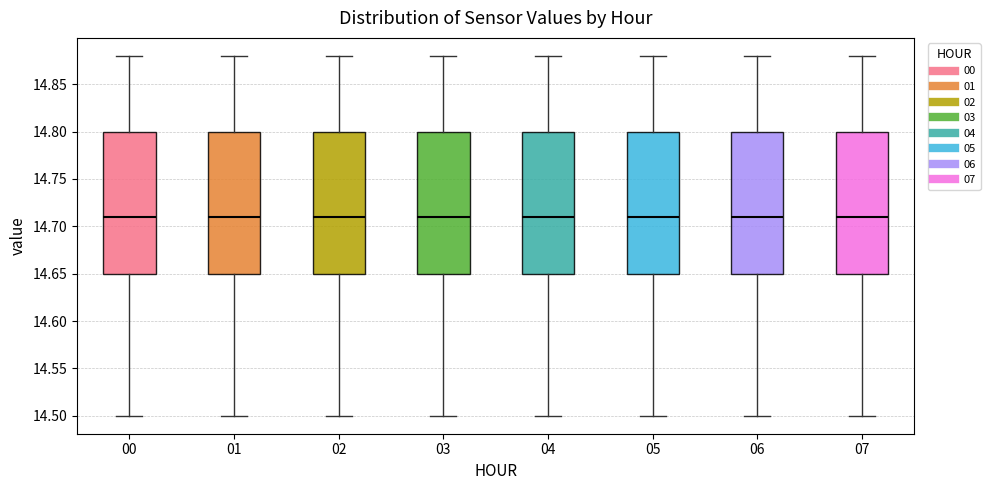

Where does the lower whisker of the box at x = 00 end on the y-axis? The values are not printed on the chart, so give them approximately, as read against the axis.

14.50